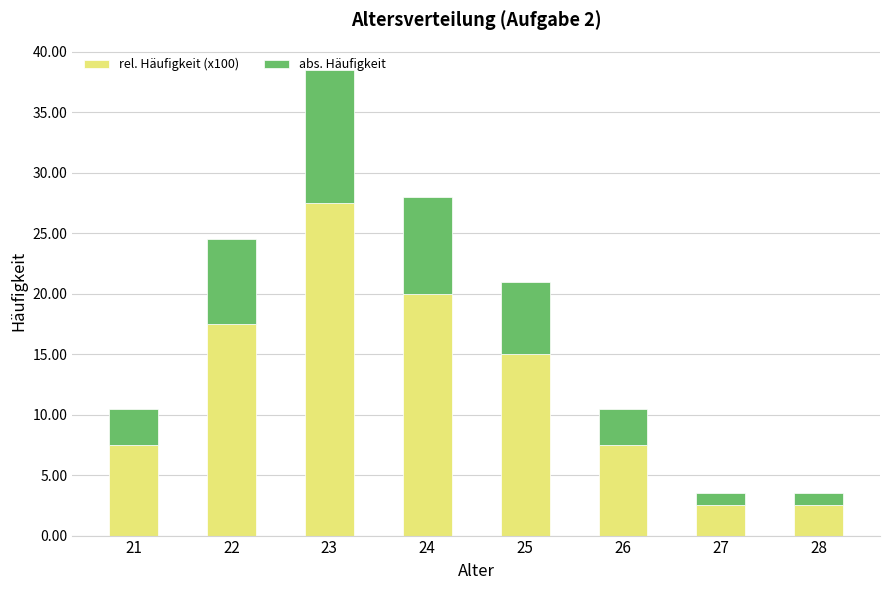

What is the difference between the maximum and minimum values in the rel. Häufigkeit (x100) series?

25.0